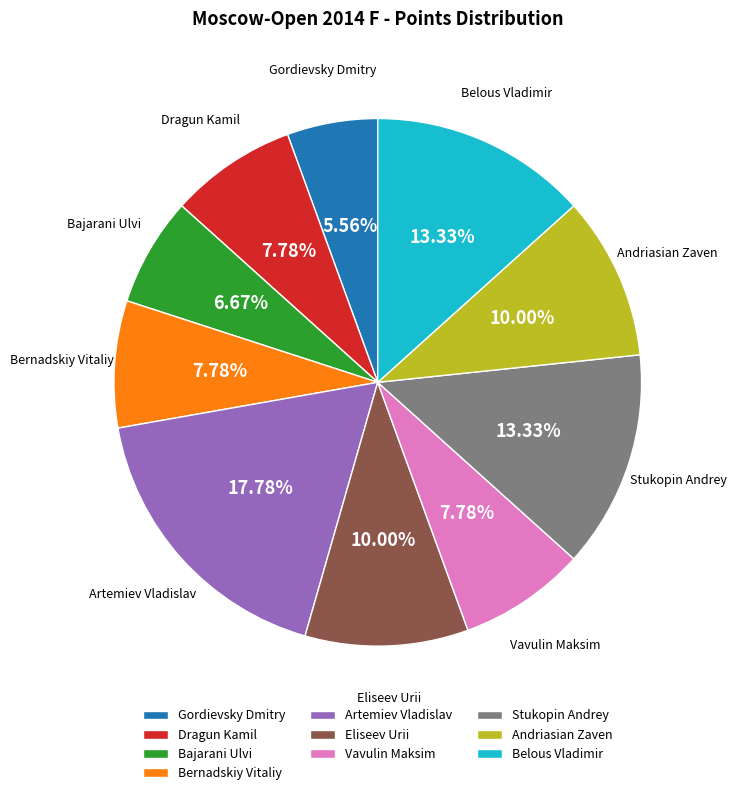

Which has a higher value, Dragun Kamil or Gordievsky Dmitry?

Dragun Kamil